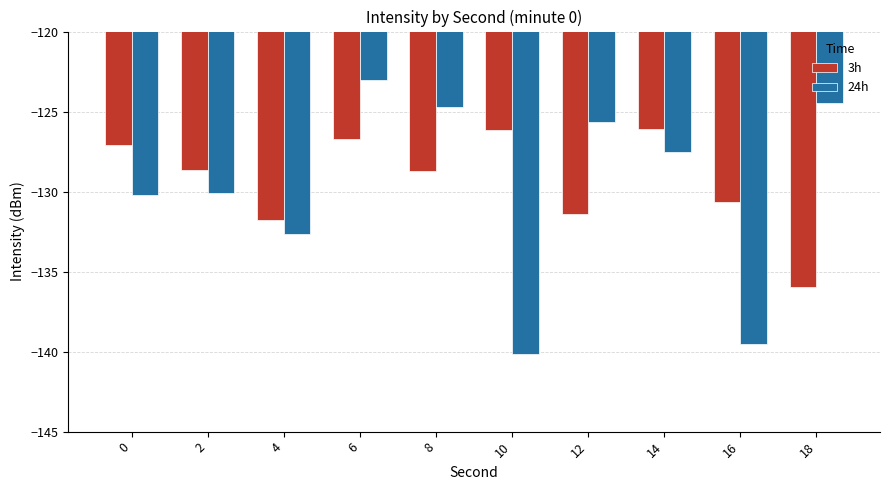

What is the minimum value for 3h?

-135.9